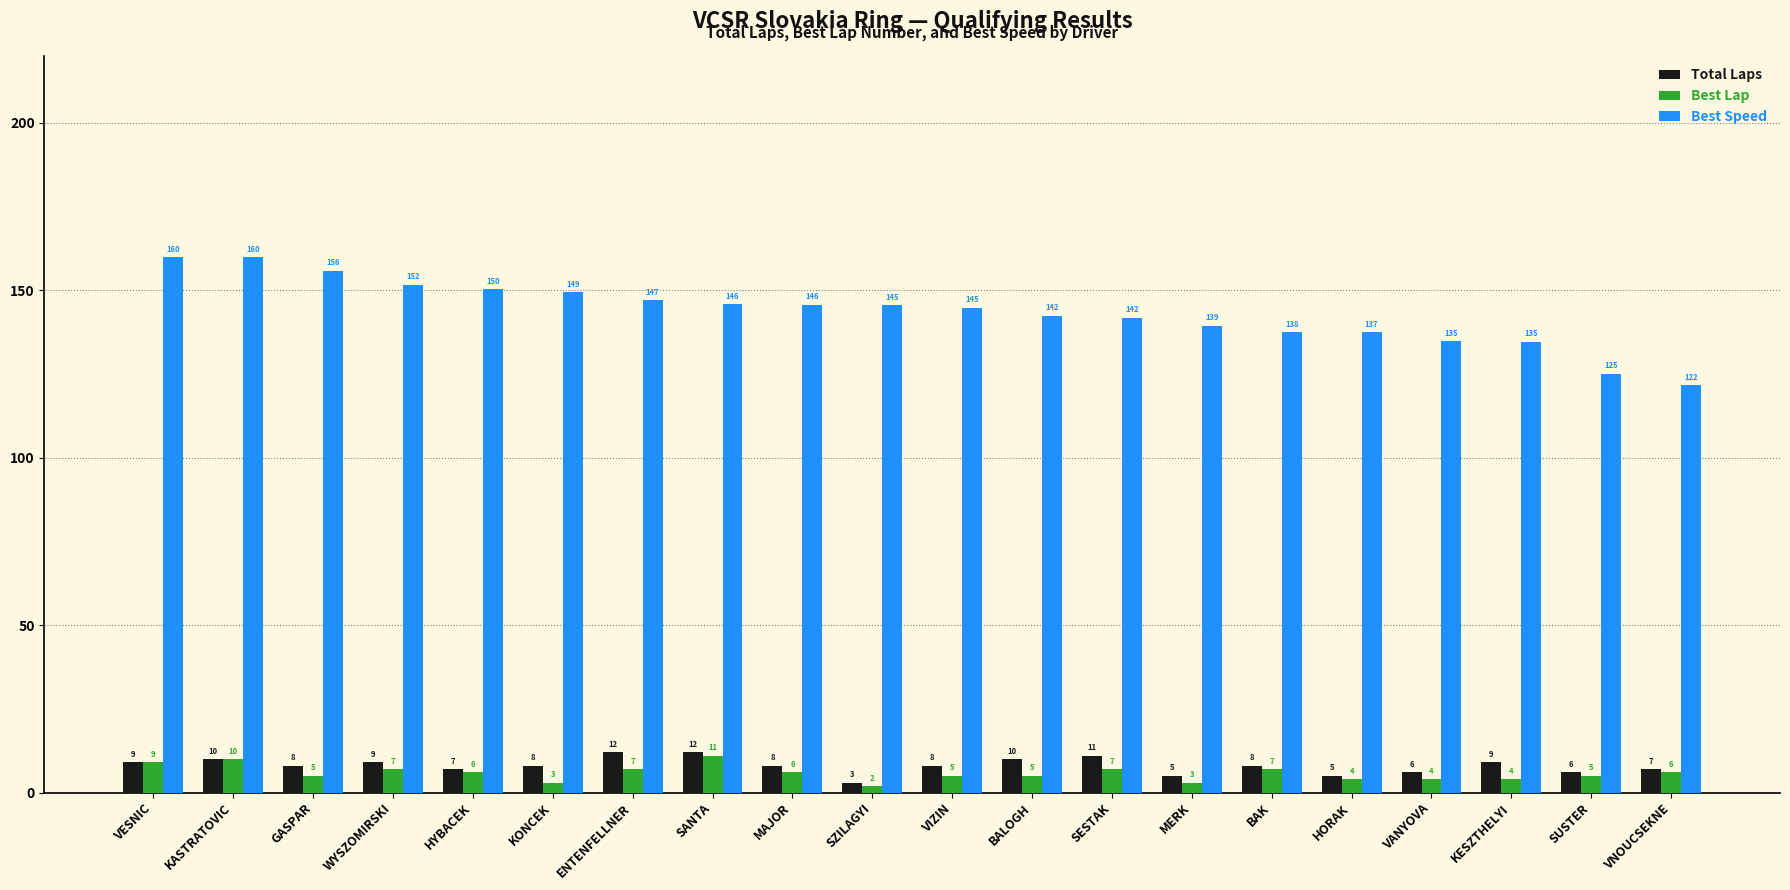

Which series has the largest total across all categories?

Best Speed